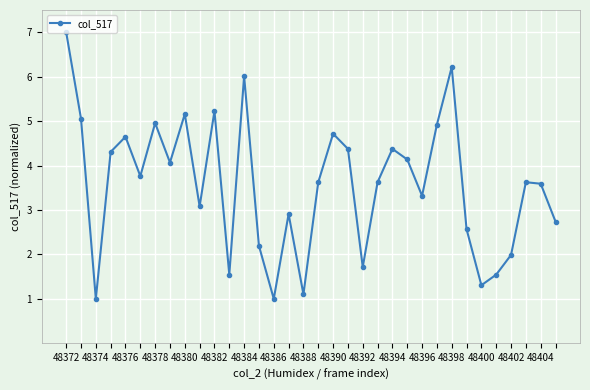

How many interior local valleys (lower than both neighbors) does the data have?

10